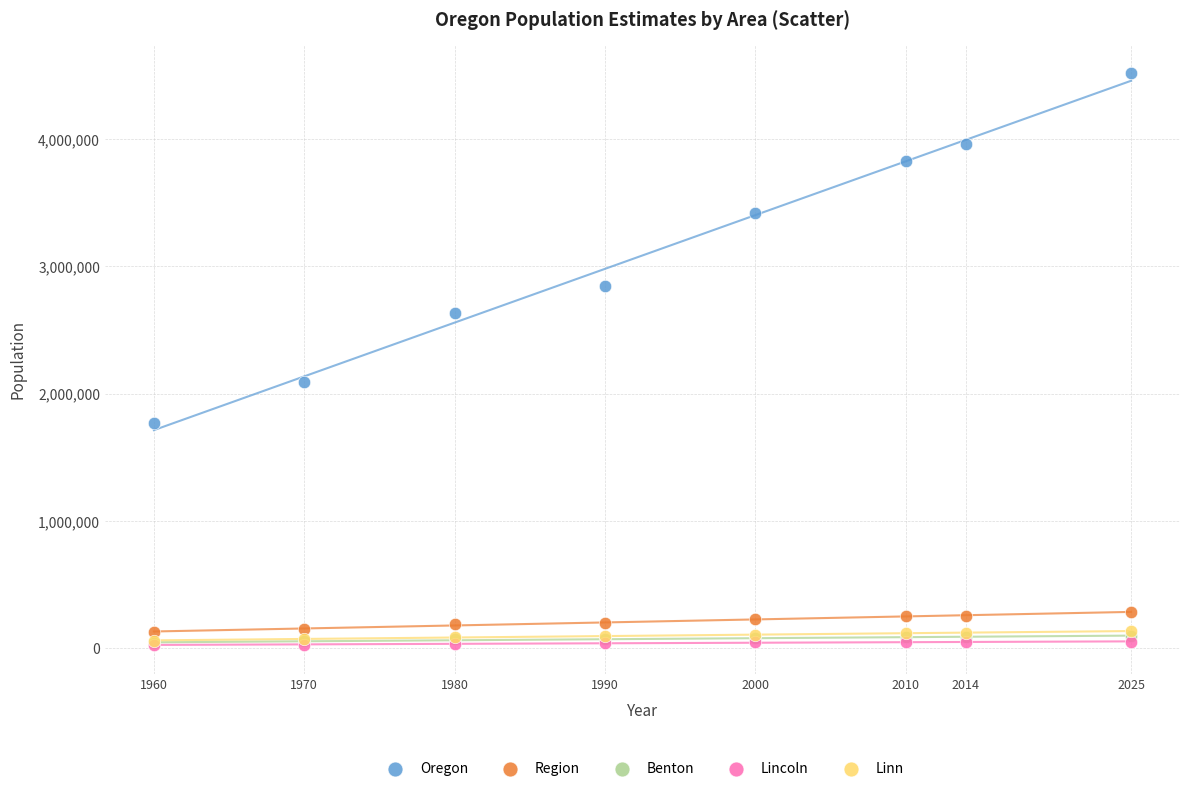

Which series has the largest Y range (max minus min)?

Oregon